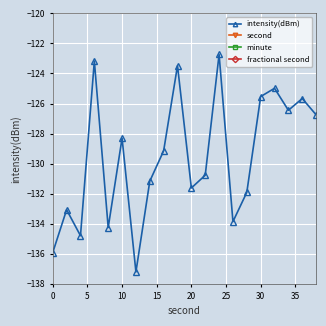

What is the maximum value for intensity(dBm)?

-122.7